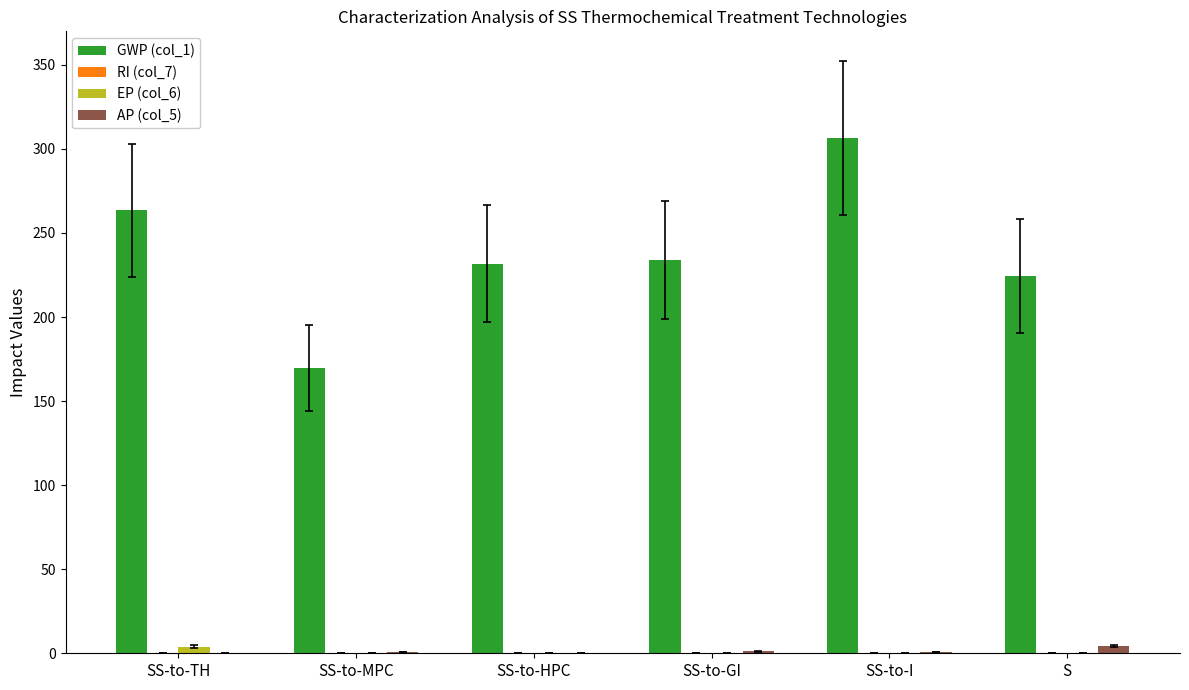

What is the sum of all EP (col_6) values?

4.7